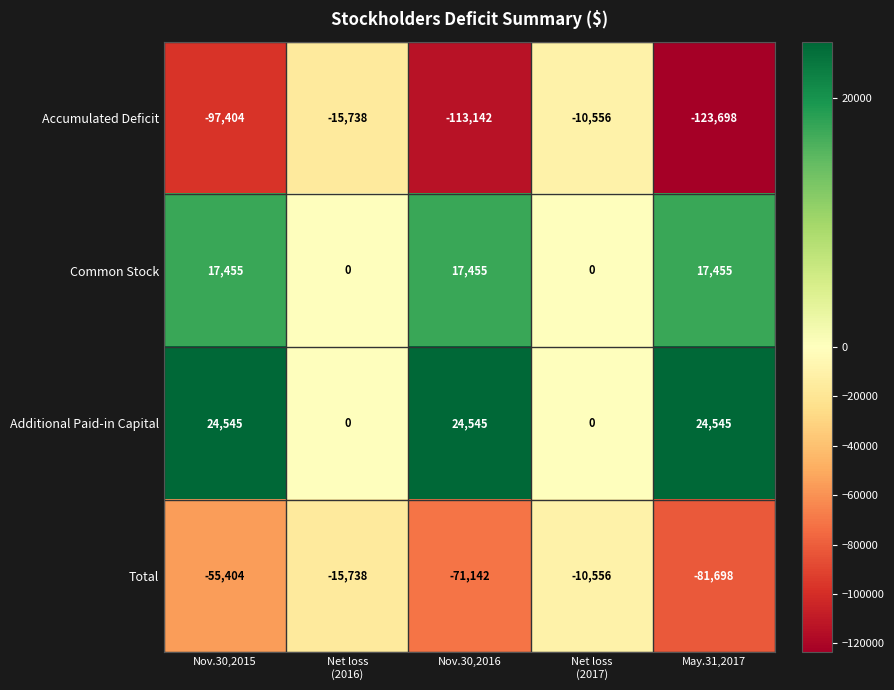

What is the total value across all series at Nov.30,2016?

-142284